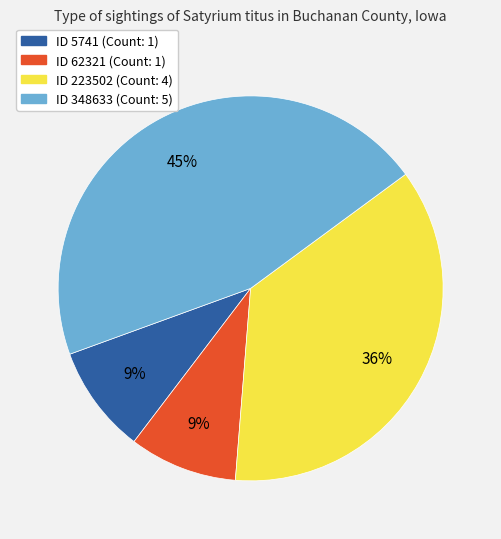

Is there any slice that represents more than half of the pie?

No